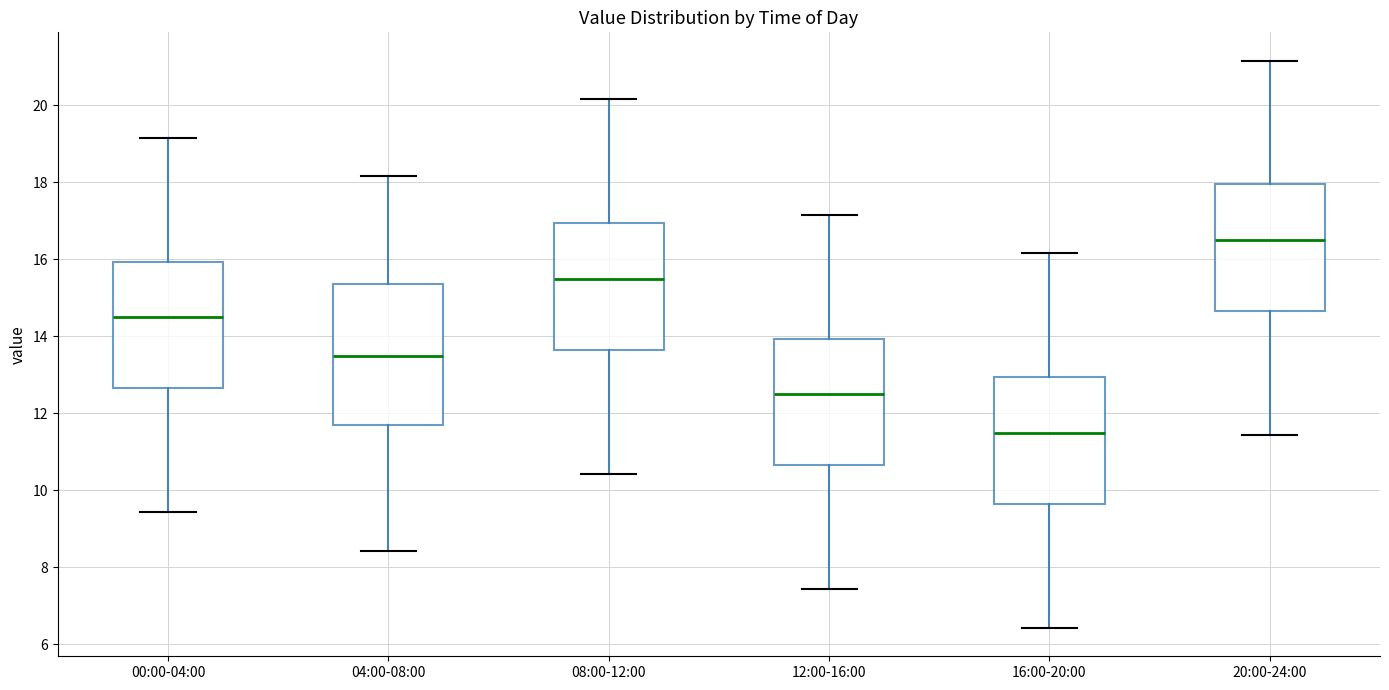

Which box has the highest median line?

20:00-24:00